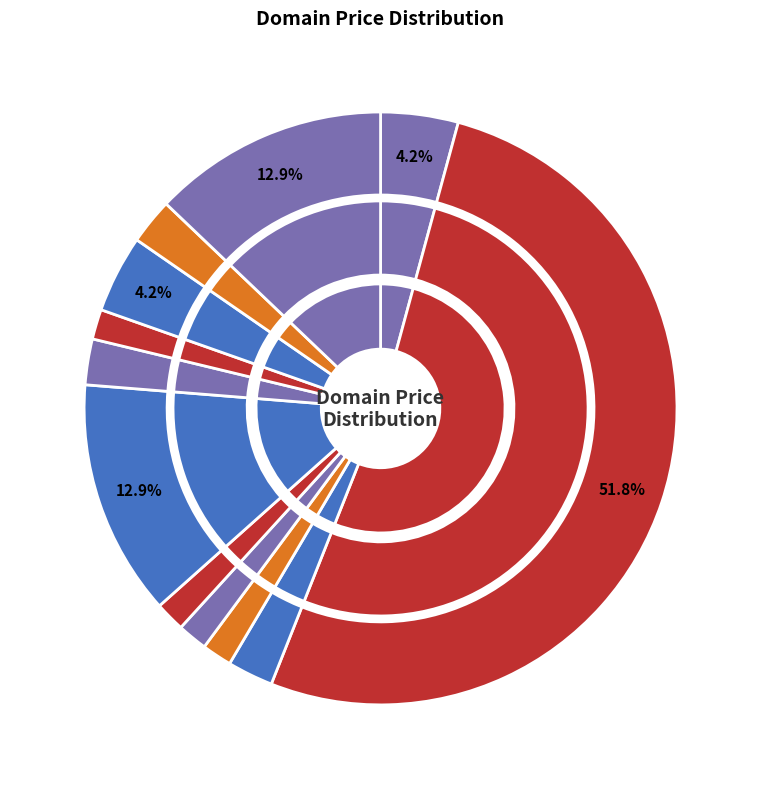

What is the total percentage of LesJeuxOnline.com and FreeJeux.com?

3.3%